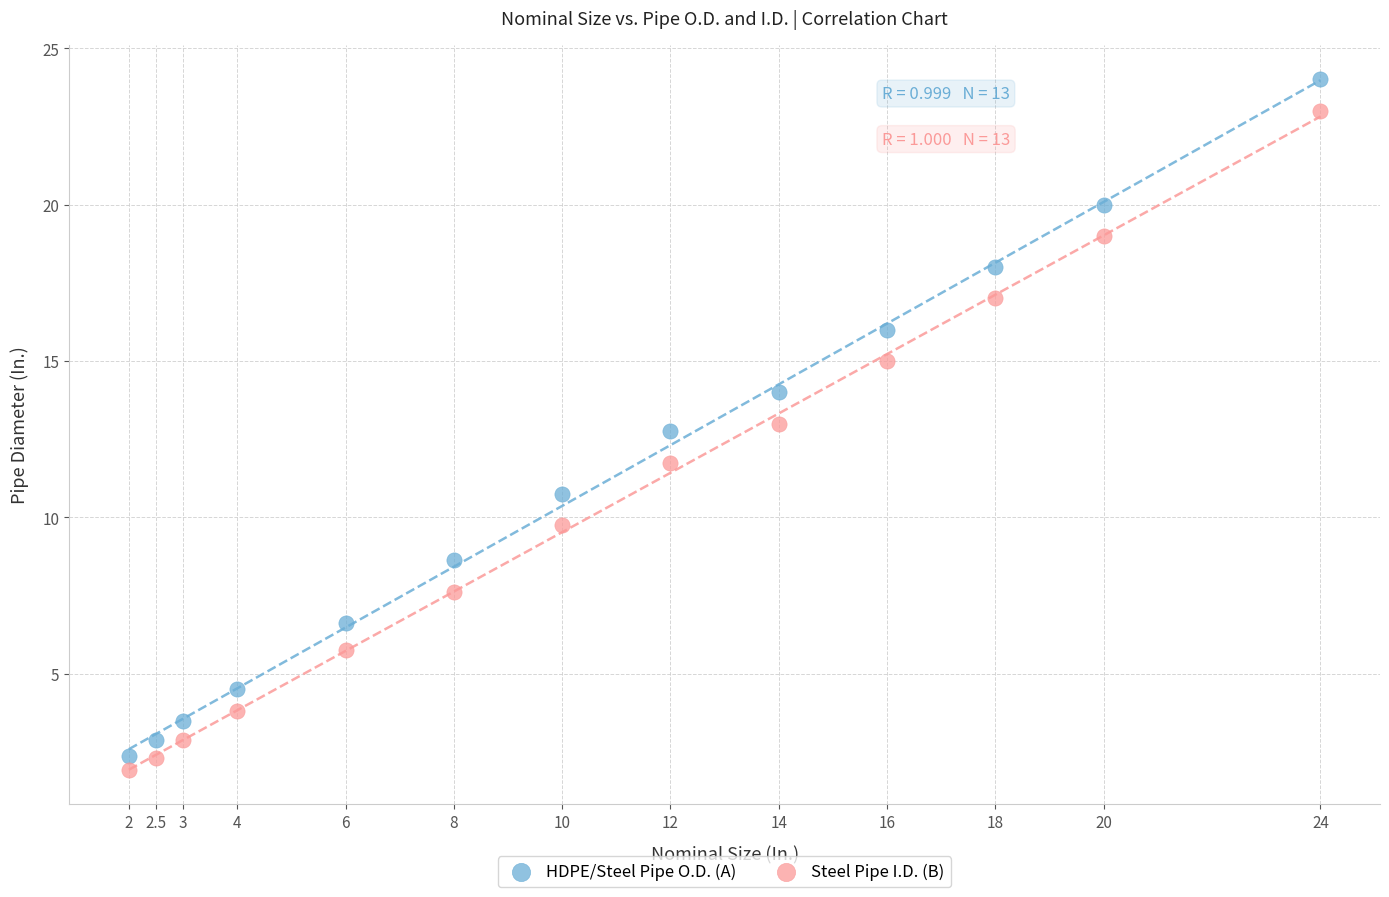

Which series contains the highest Y value?

HDPE/Steel Pipe O.D. (A)